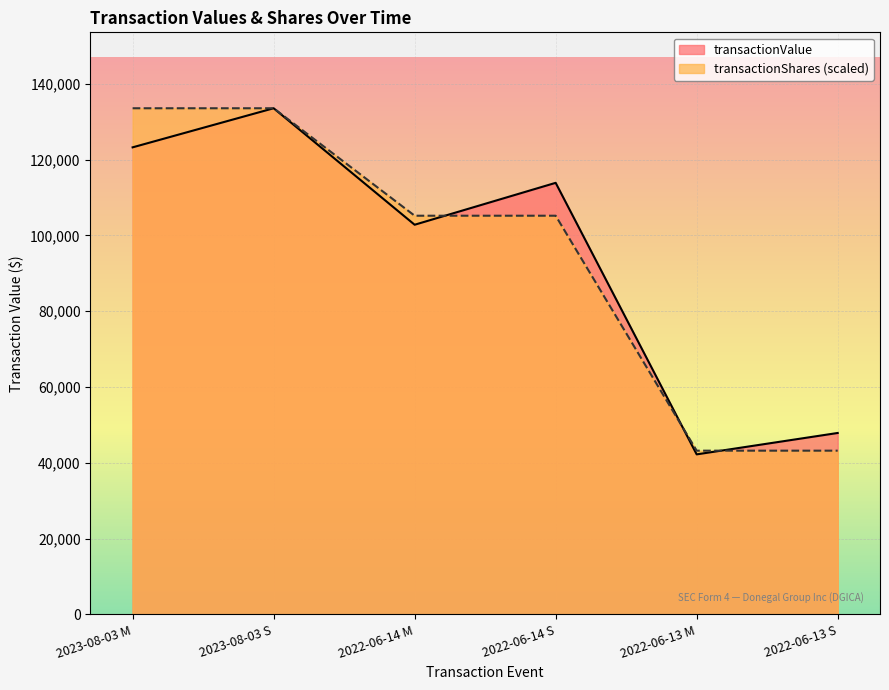

What is the label of the 6th point from the right?

2023-08-03 M